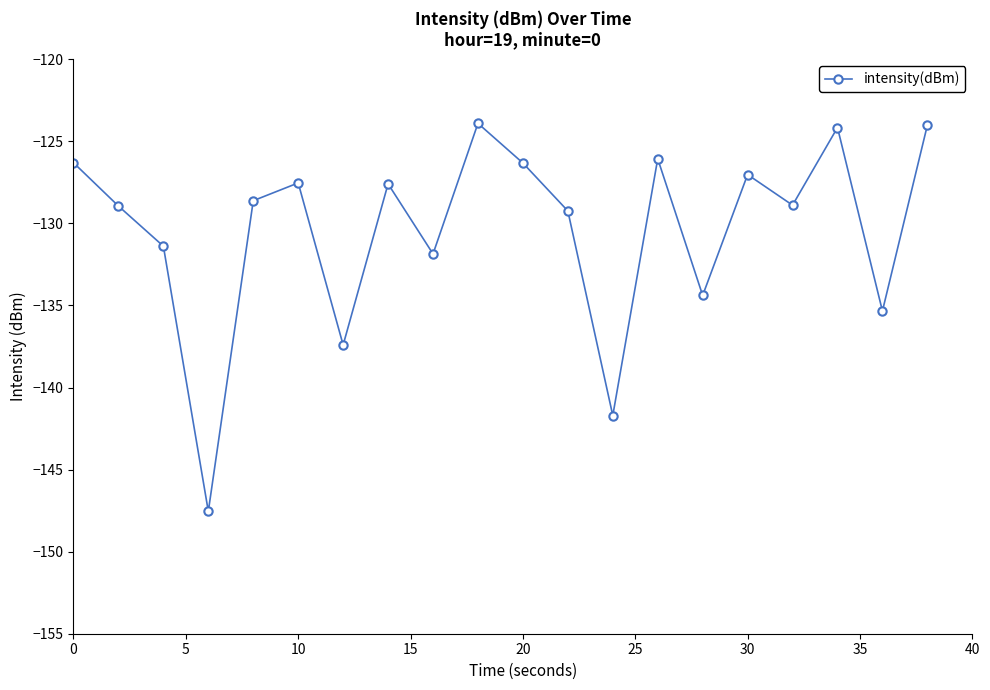

What is the value of the 16th point from the left?

-127.0